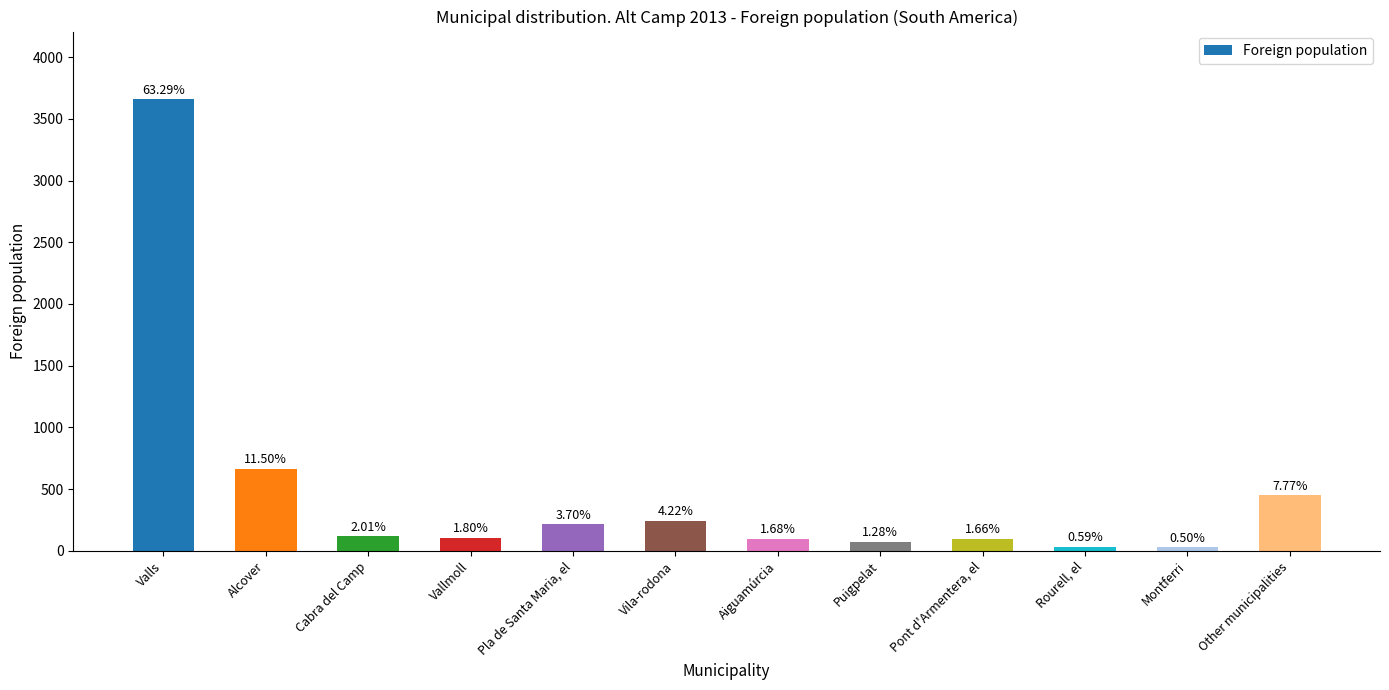

What is the value of the 6th bar from the left?

244